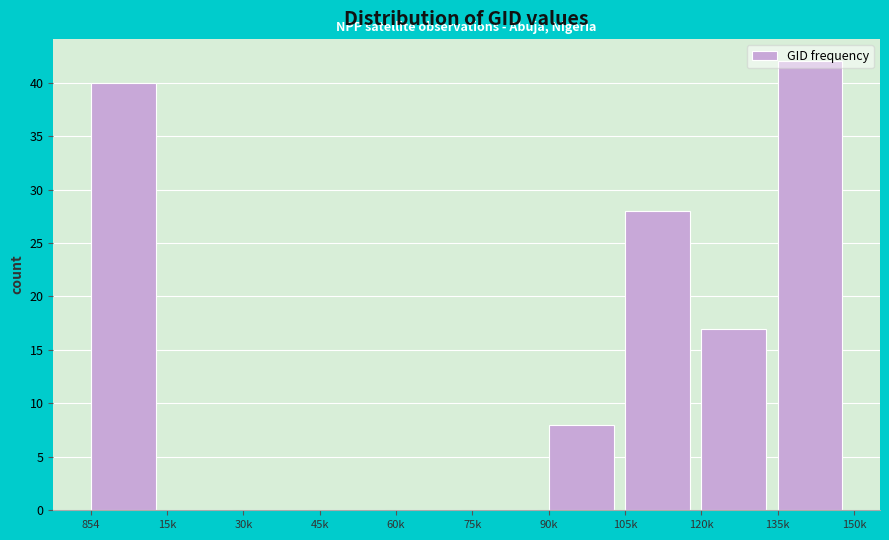

What is the approximate value at 105k, to the nearest 5?

30